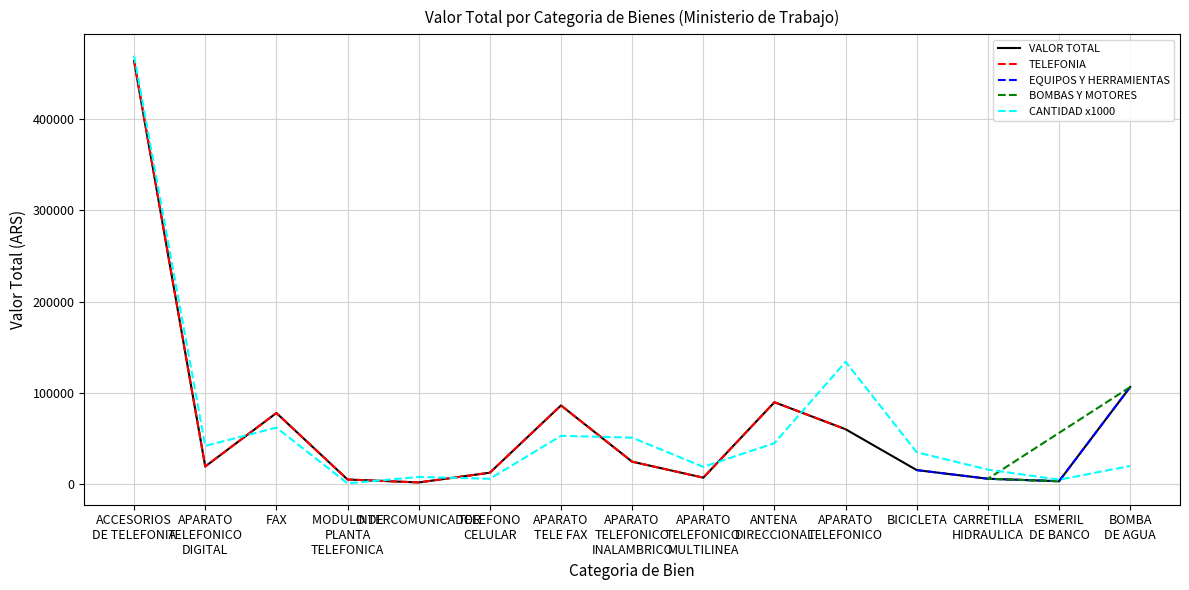

What is the maximum value for VALOR TOTAL?

463332.3